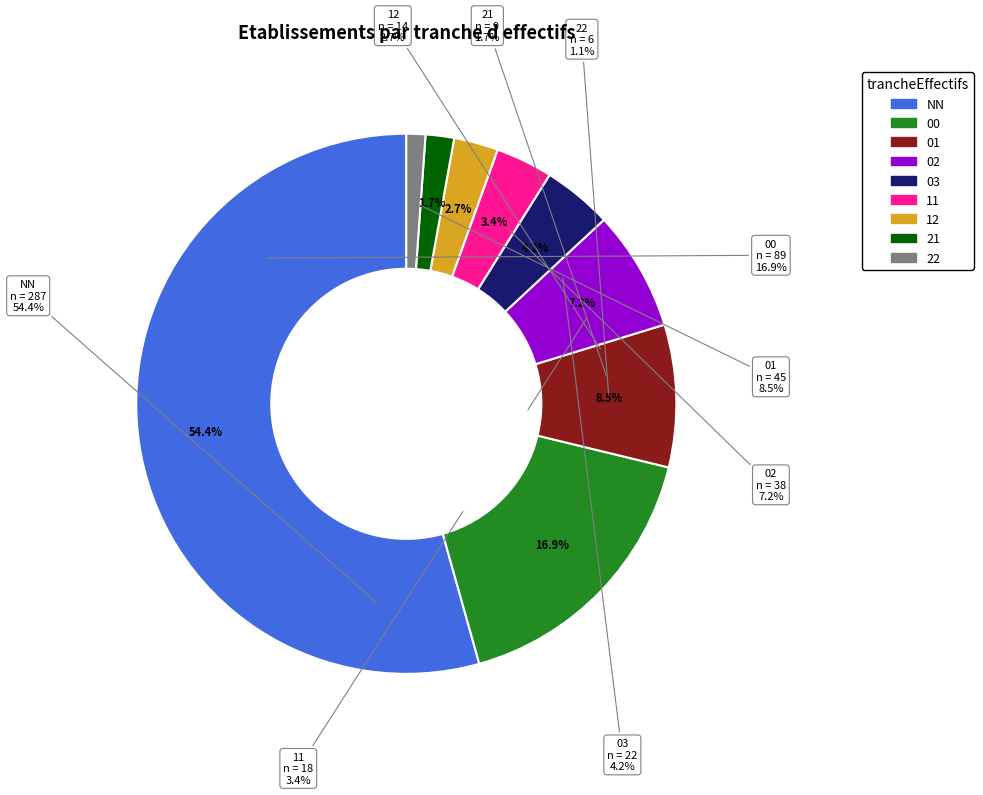

True or false: 22 accounts for 15% of the total.

False